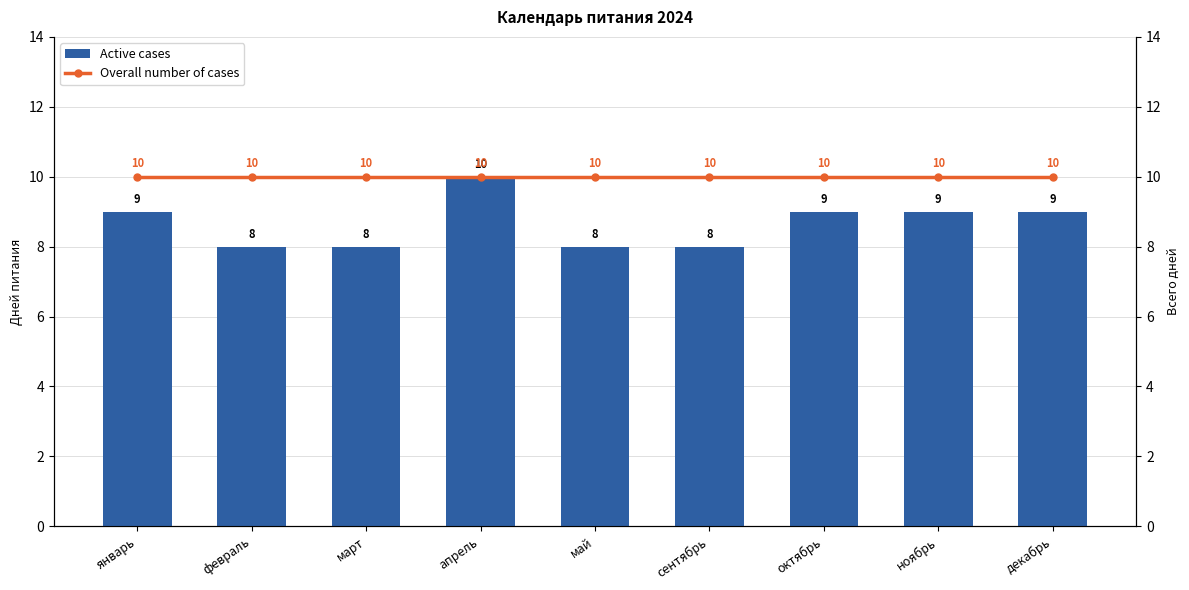

At which label is Overall number of cases closest to 10?

январь